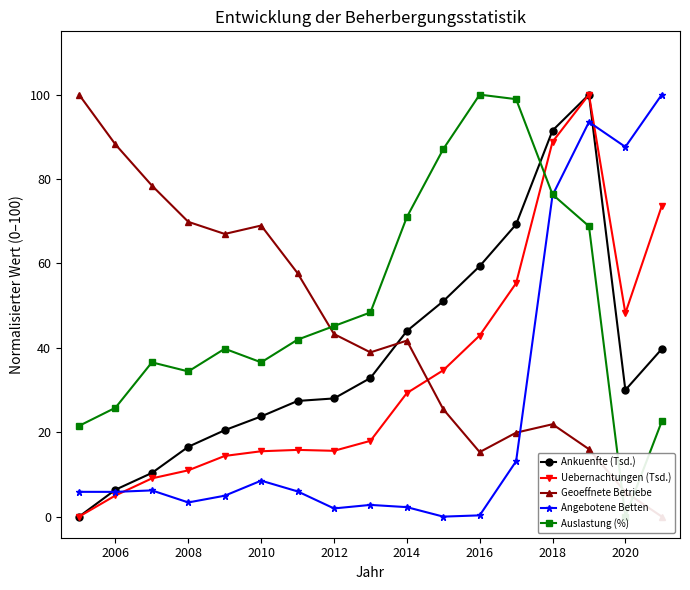

True or false: Uebernachtungen (Tsd.) and Auslastung (%) intersect in this chart.

True